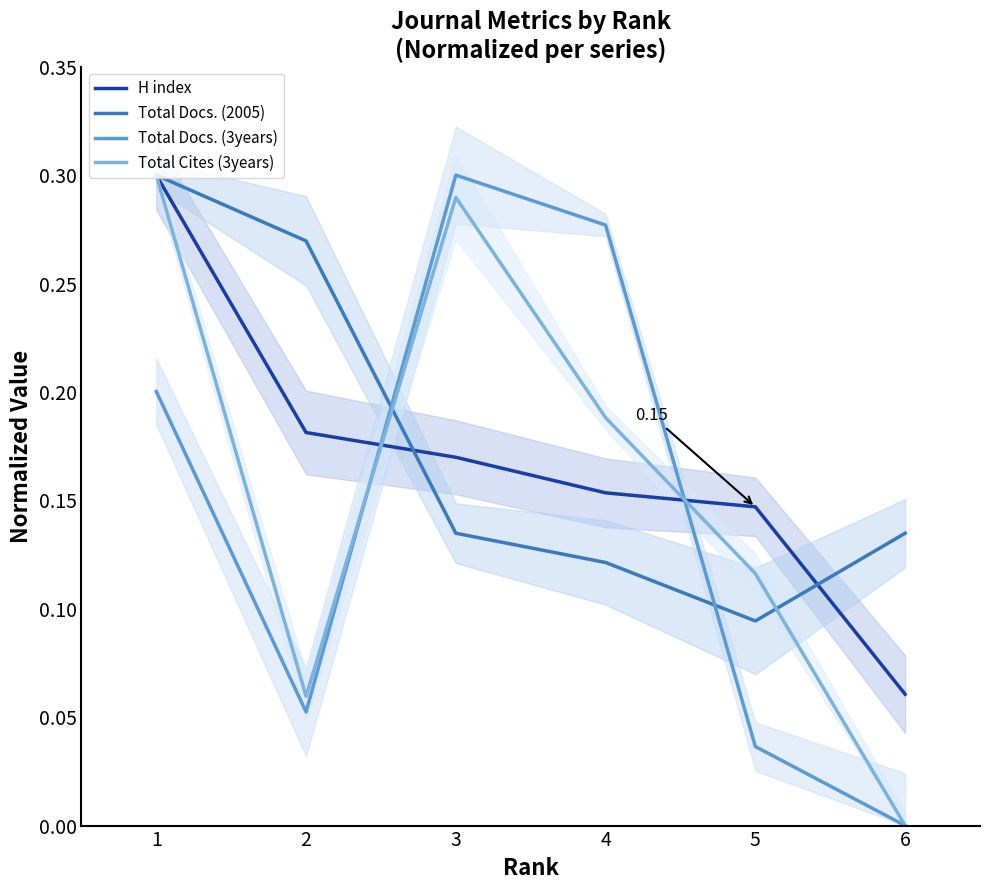

Count the H index values in the range 0 to 1.

6